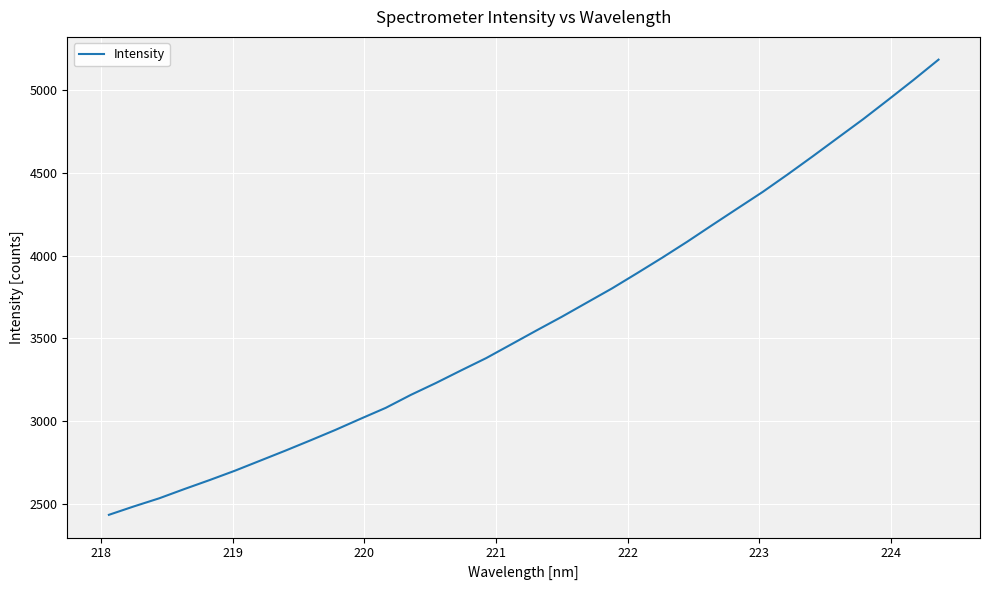

What is the maximum value shown in the chart?

5186.4